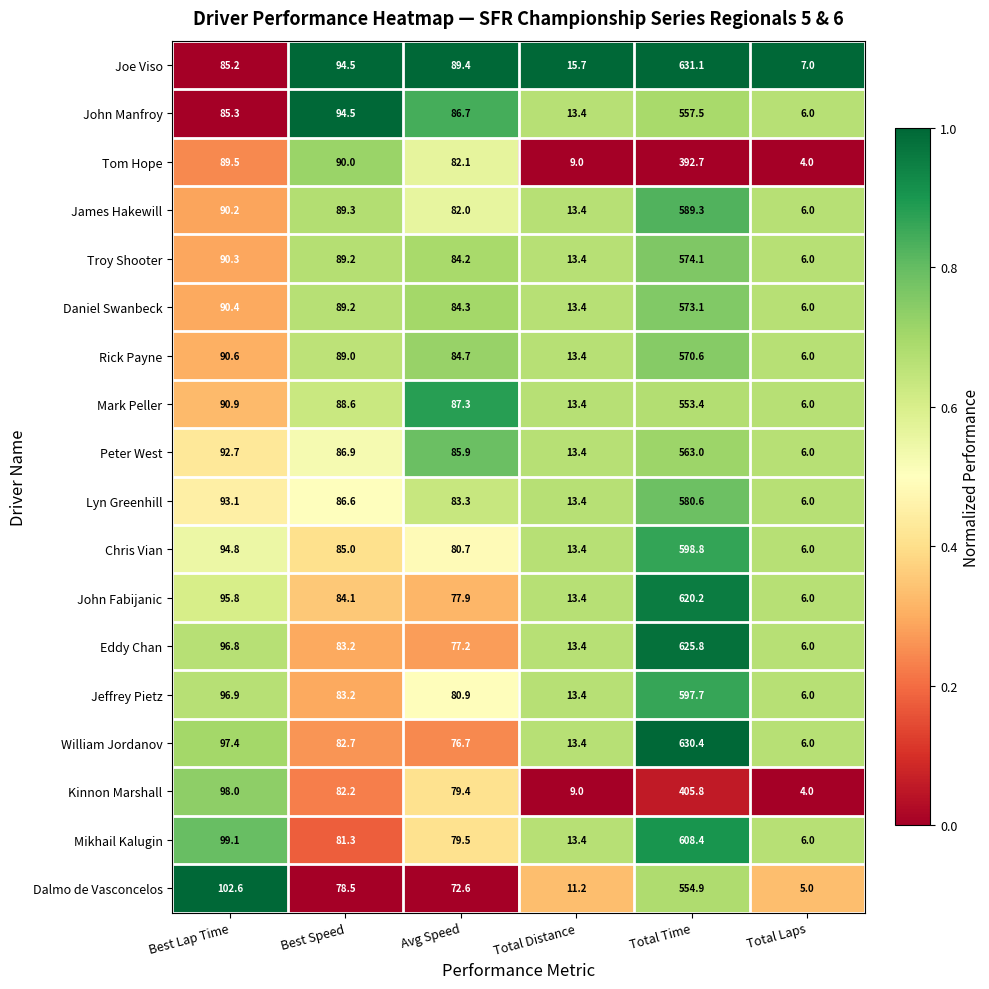

At which category is the sum across all series the highest?

Total Time